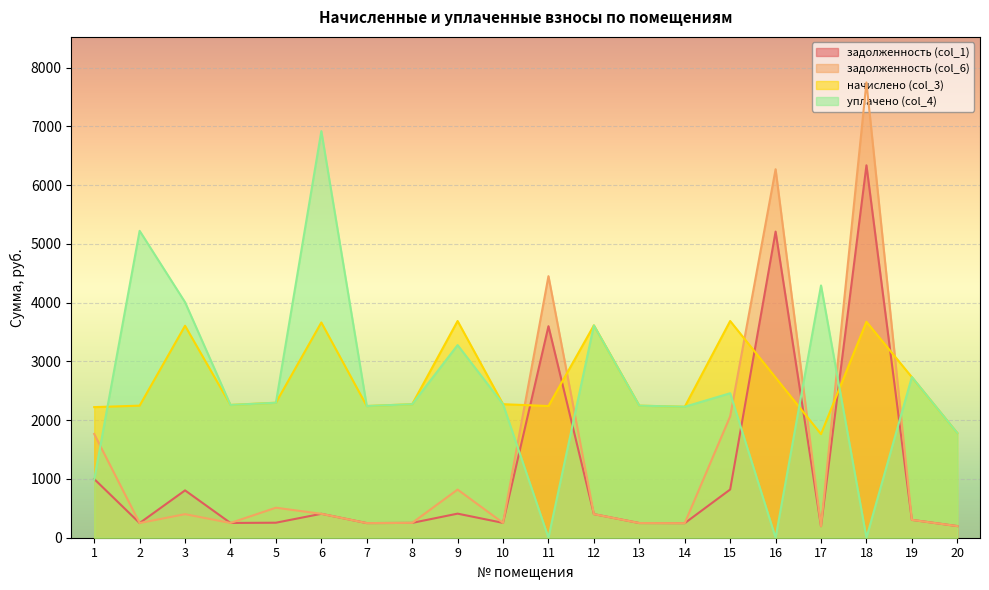

What is the value of the задолженность (col_6) point at the 13th from the left?

249.8